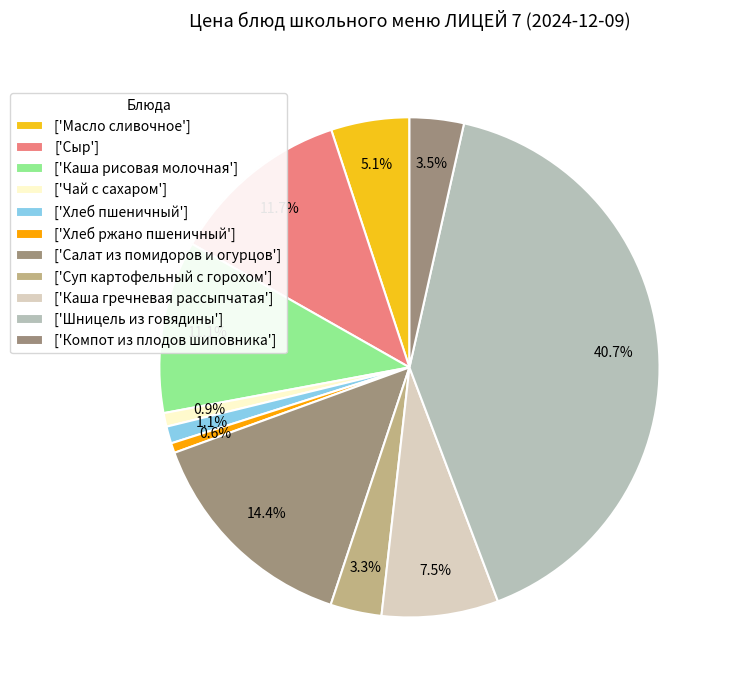

Count the number of slices in the pie.

11